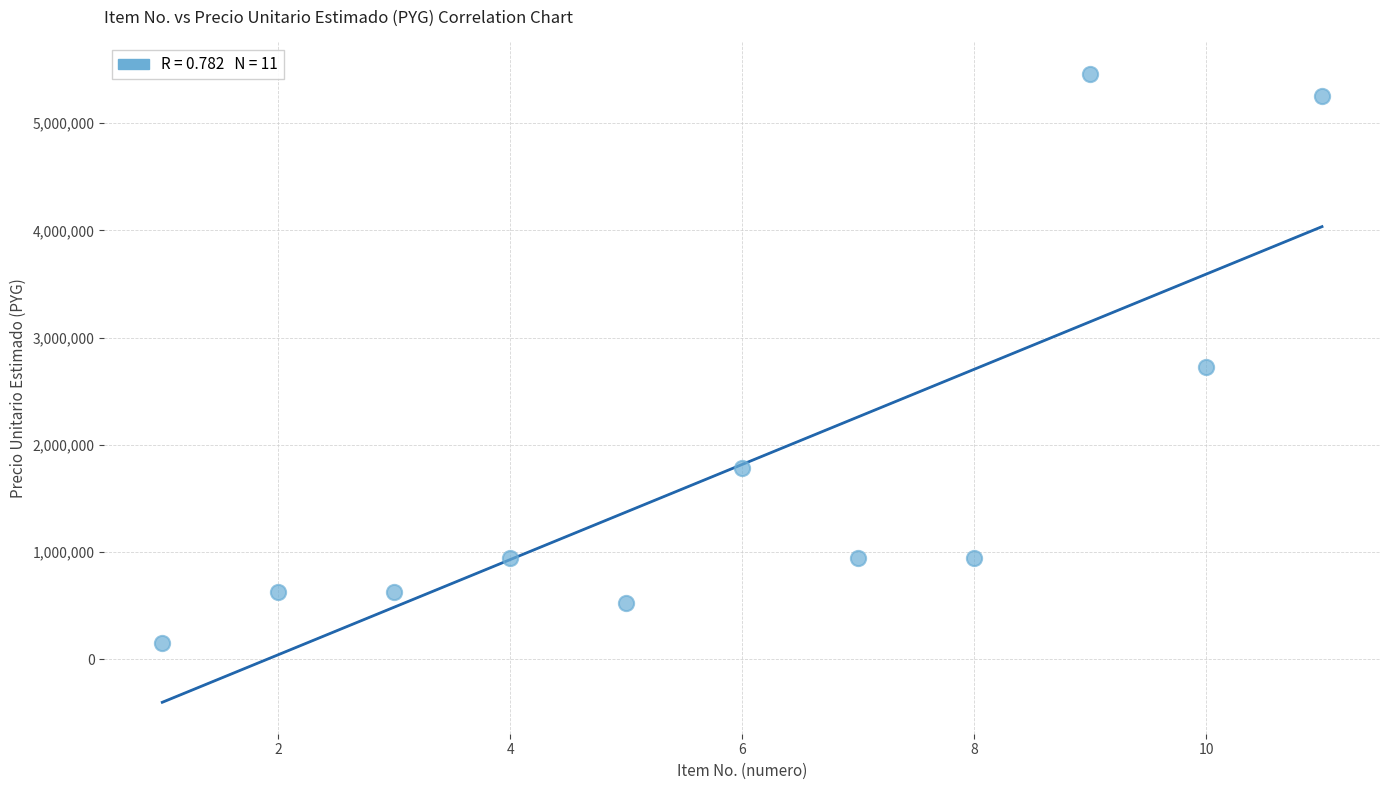

What is the average Y value?

1818182